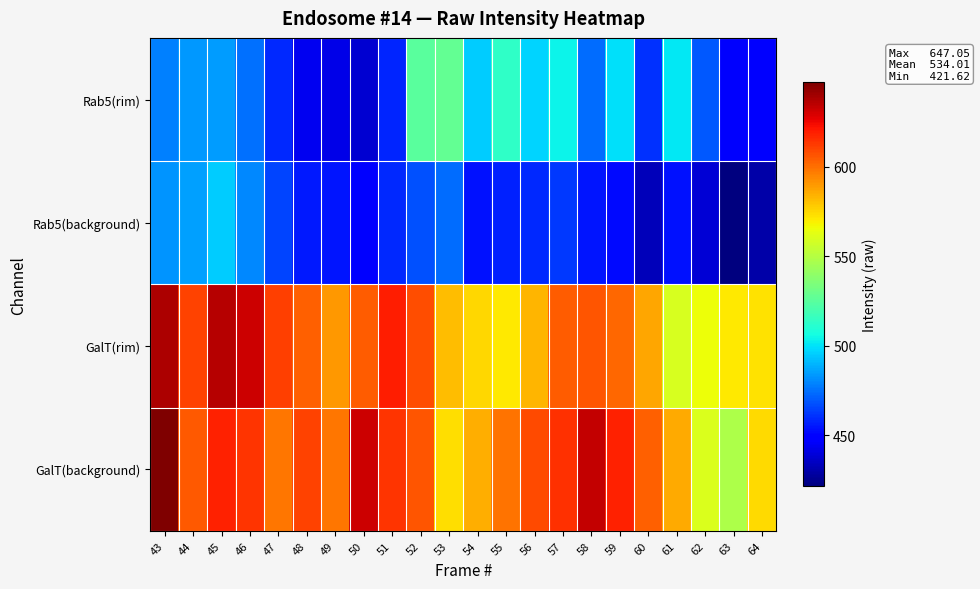

Which series has the widest spread of values?

GalT(background)